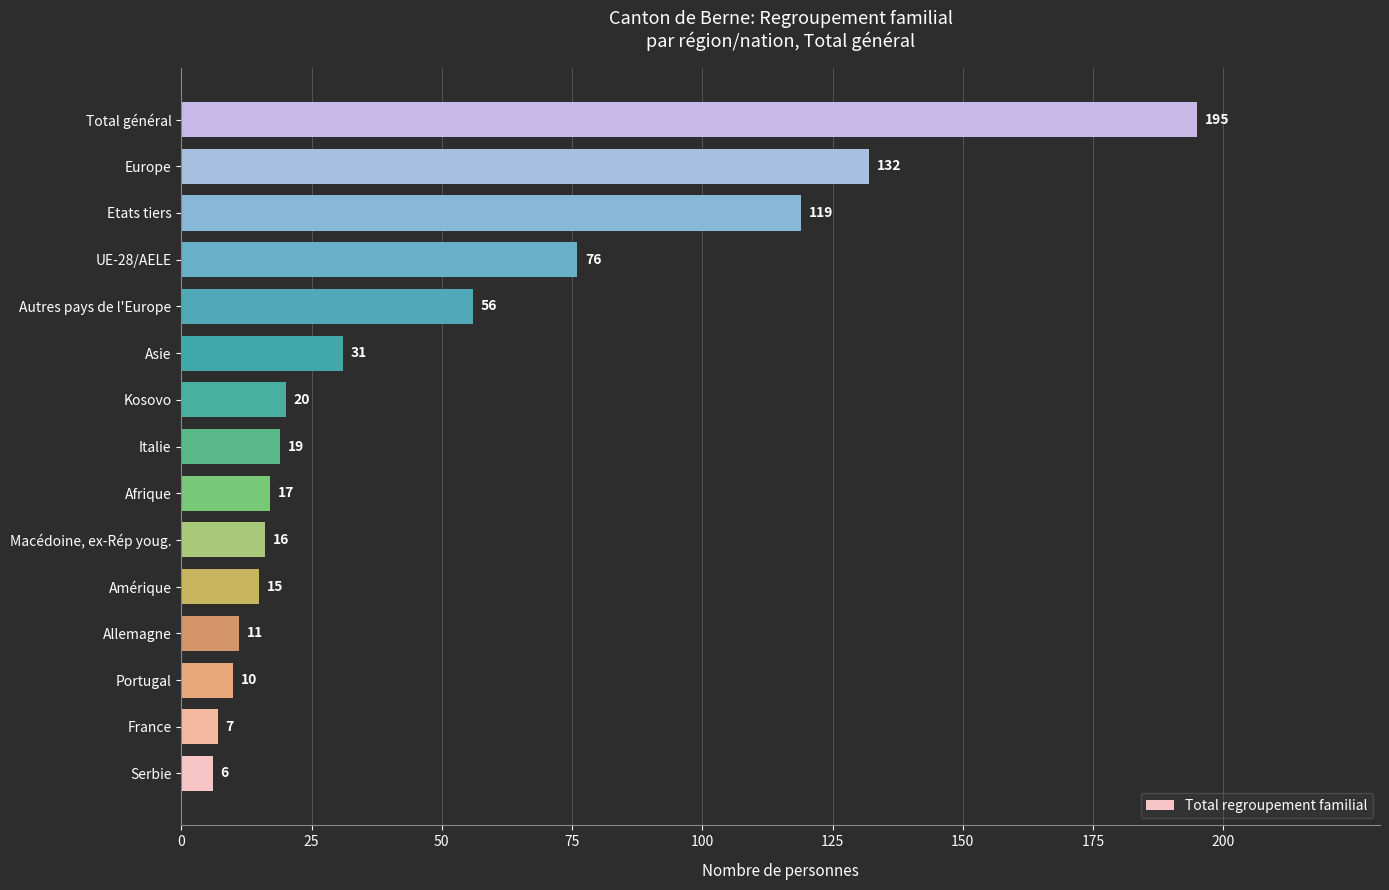

Reading bottom to top, list all the values displayed in this chart.

6	7	10	11	15	16	17	19	20	31	56	76	119	132	195